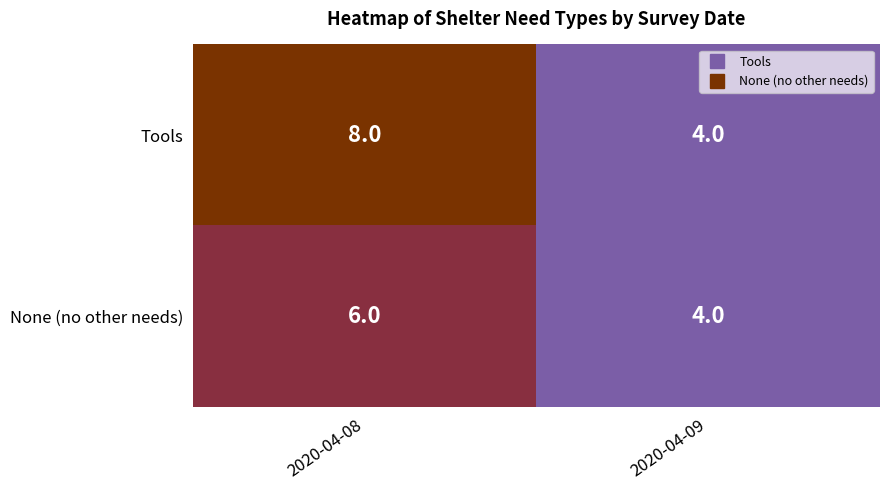

What is the maximum value shown in the chart?

8